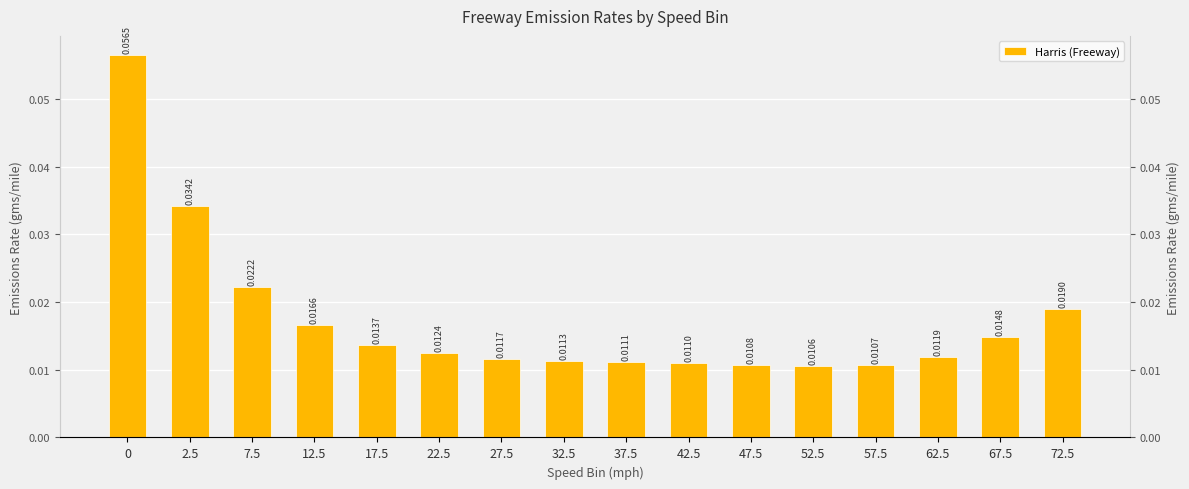

The value at 67.5 is 0.0. True or false?

True